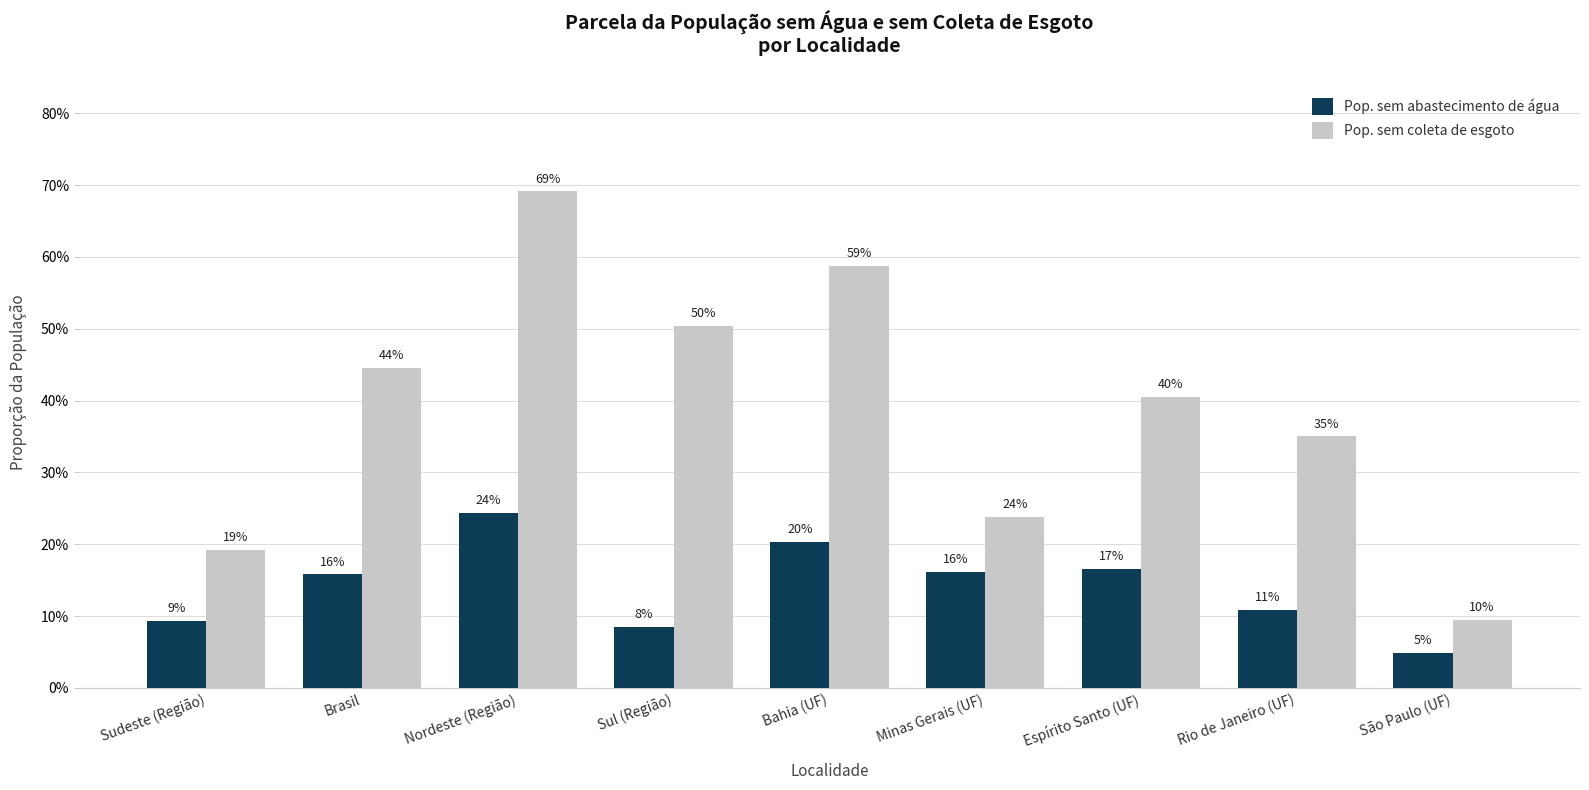

What is the spread (max minus min) of values at Sudeste (Região)?

0.1